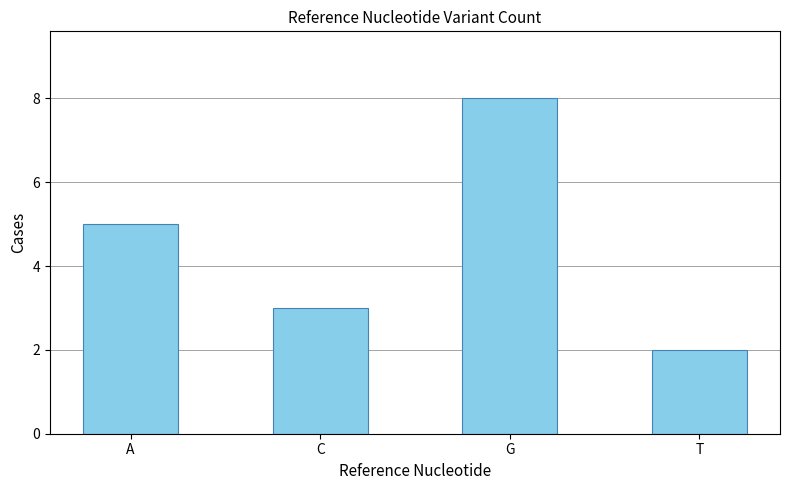

Are the bars grouped side by side (vs. stacked)?

No